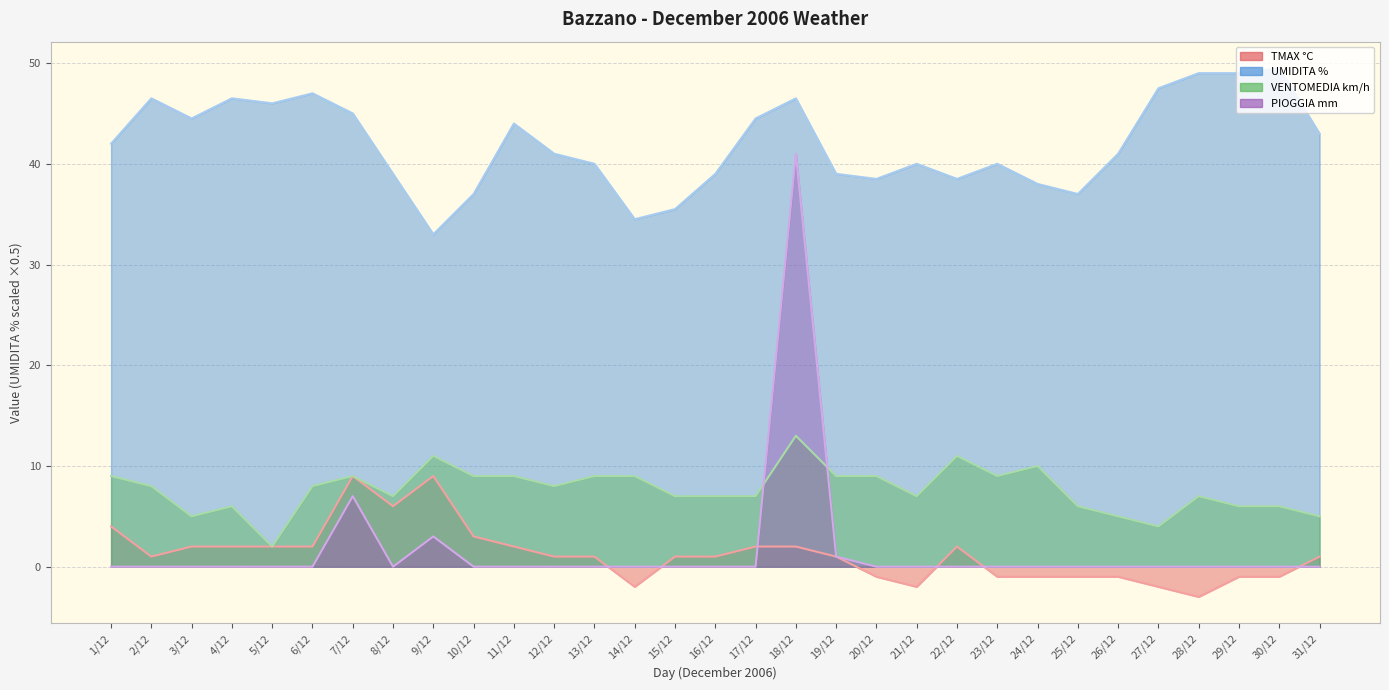

Which label corresponds to the largest value in the chart?

30/12